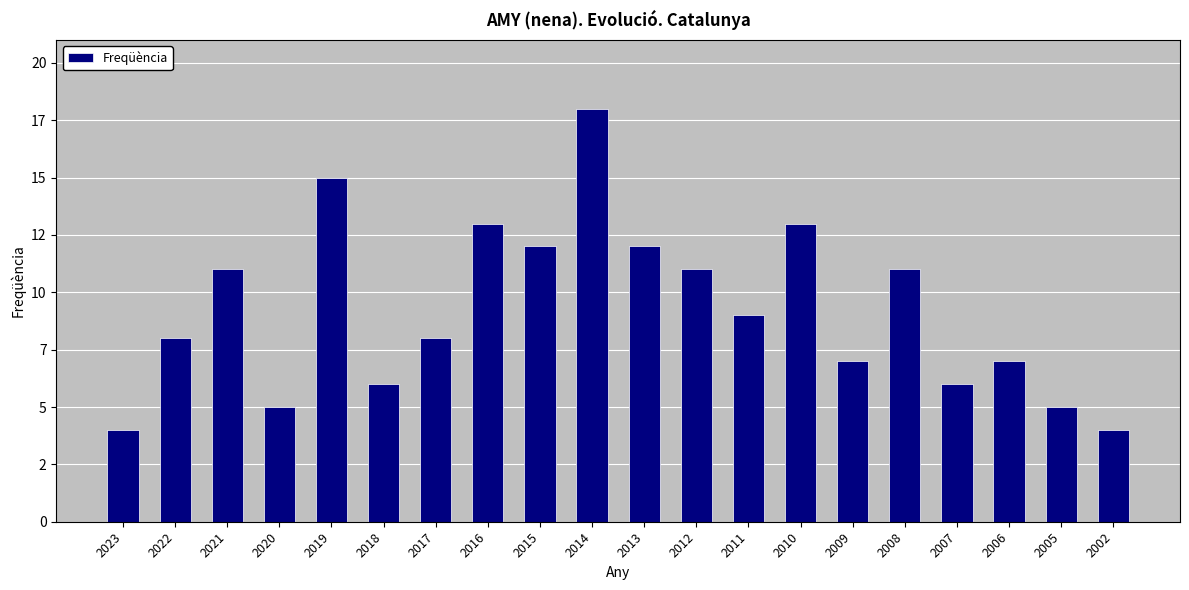

What is the average value?

9